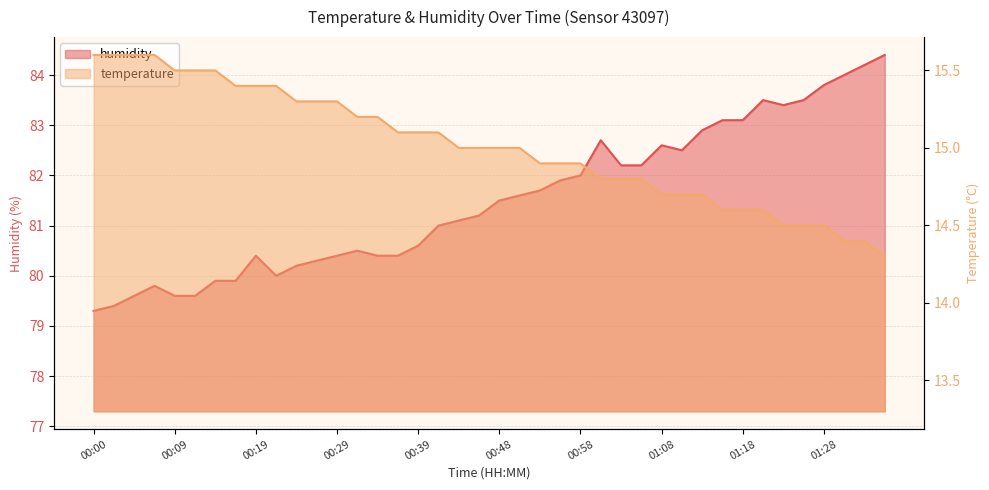

What is the difference between the humidity values at 00:46 and 01:35?

3.2